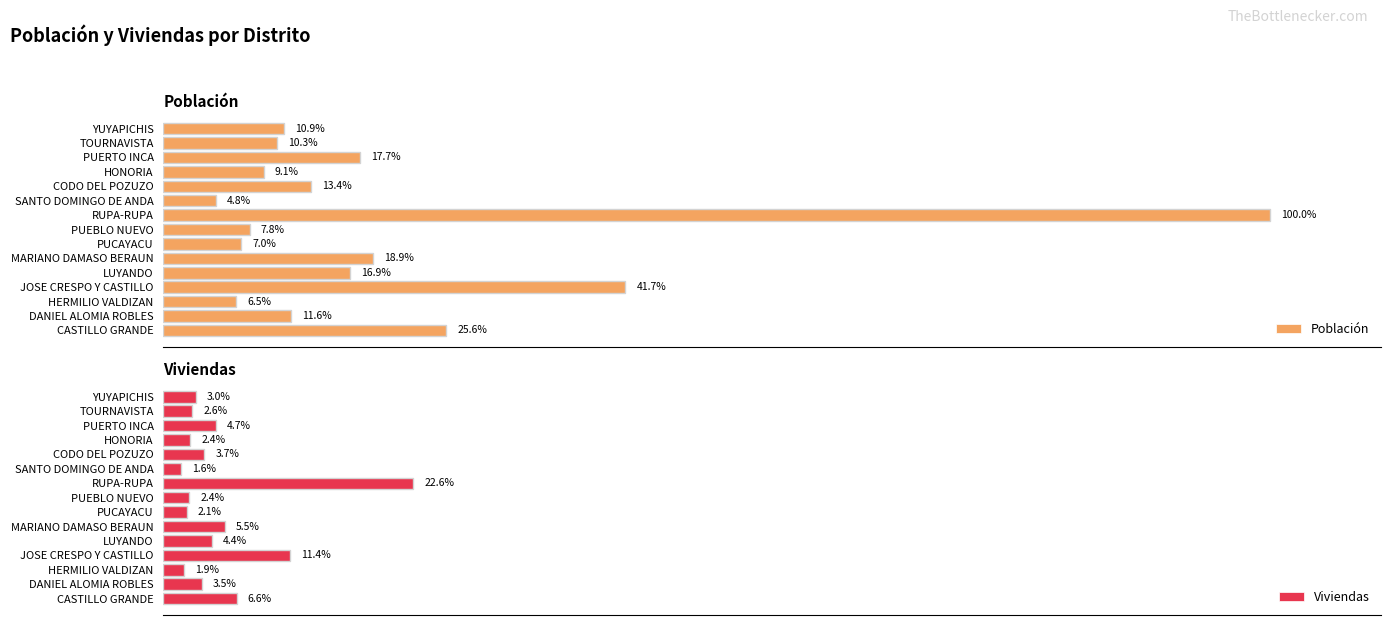

List the labels in order of Población value, smallest first.

SANTO DOMINGO DE ANDA, HERMILIO VALDIZAN, PUCAYACU, PUEBLO NUEVO, HONORIA, TOURNAVISTA, YUYAPICHIS, DANIEL ALOMIA ROBLES, CODO DEL POZUZO, LUYANDO, PUERTO INCA, MARIANO DAMASO BERAUN, CASTILLO GRANDE, JOSE CRESPO Y CASTILLO, RUPA-RUPA